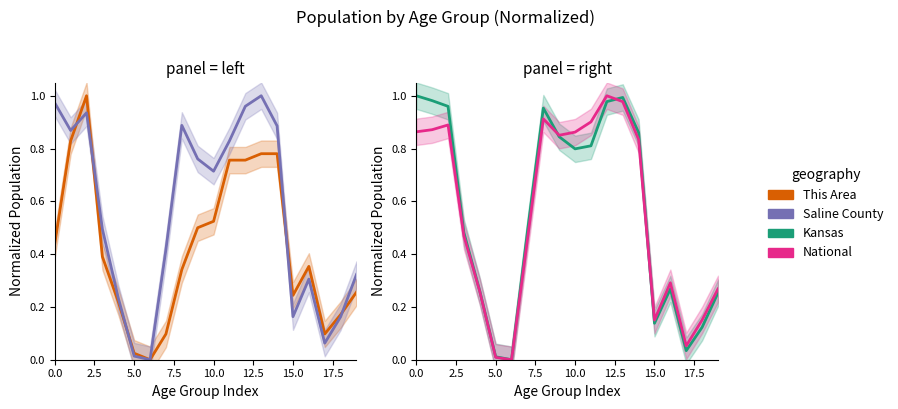

How many intersections are there between Saline County and This Area?

5